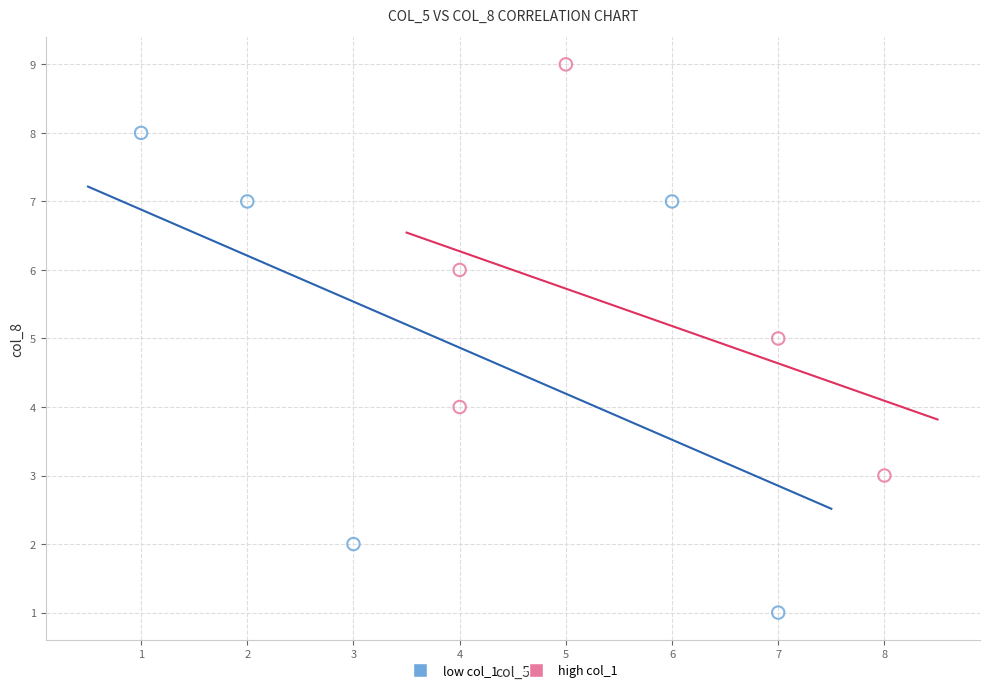

Which series reaches the minimum Y coordinate?

low col_1